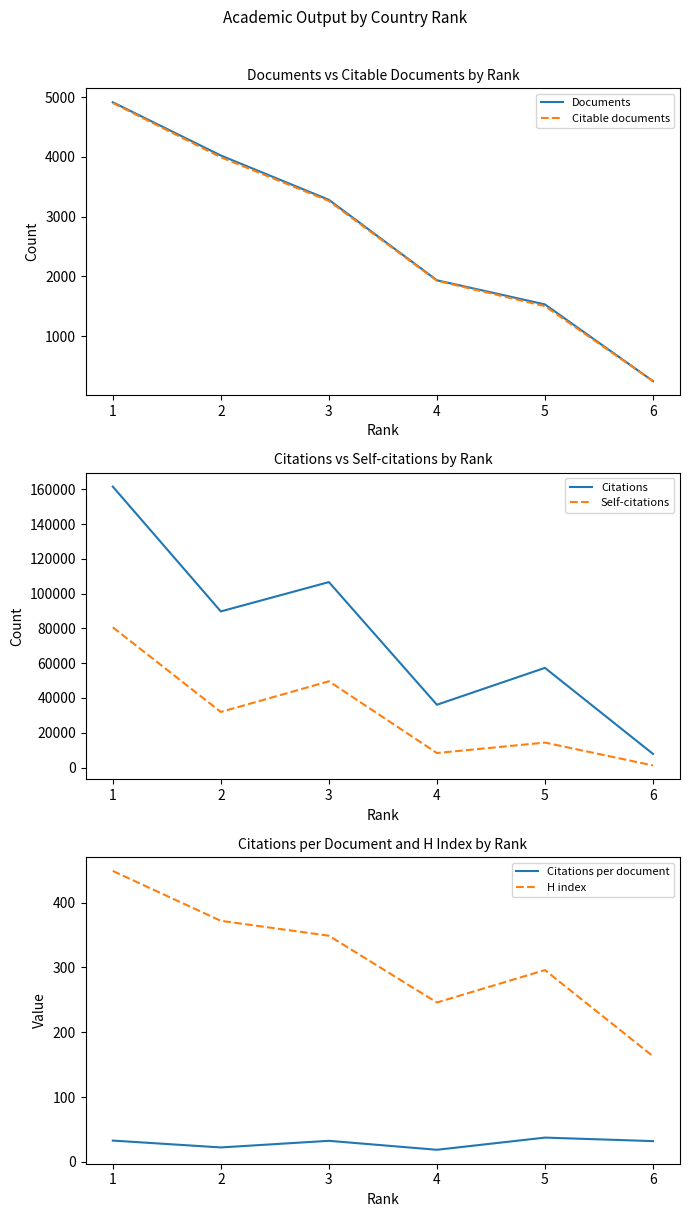

At how many categories does at least one series exceed 54846?

4